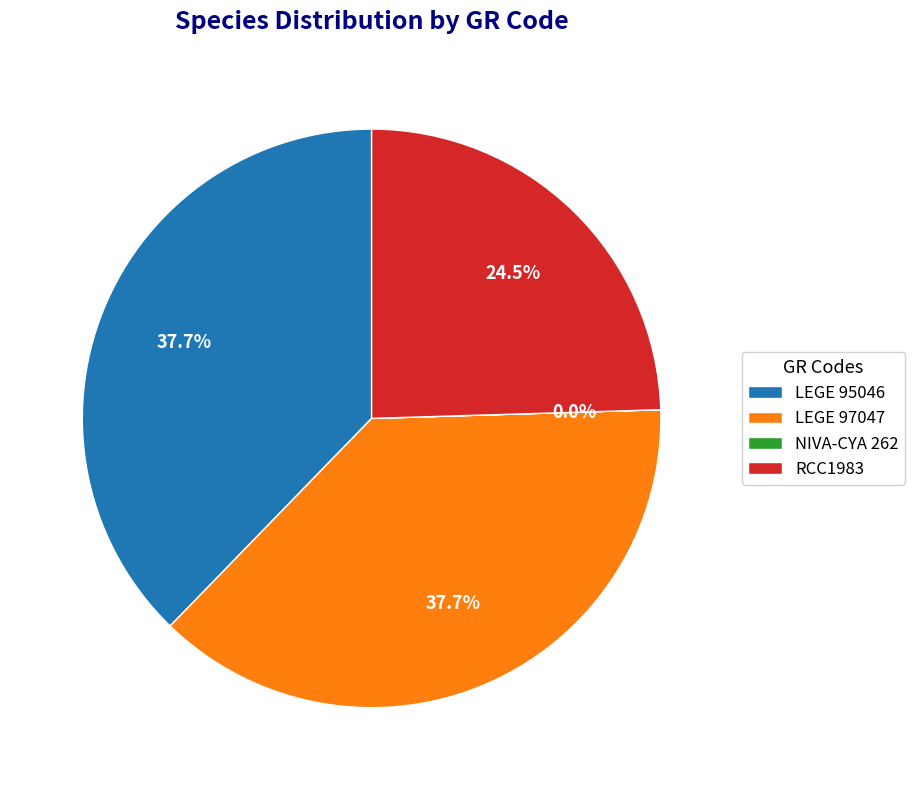

To the nearest percent, what percentage of the pie is LEGE 97047?

38%